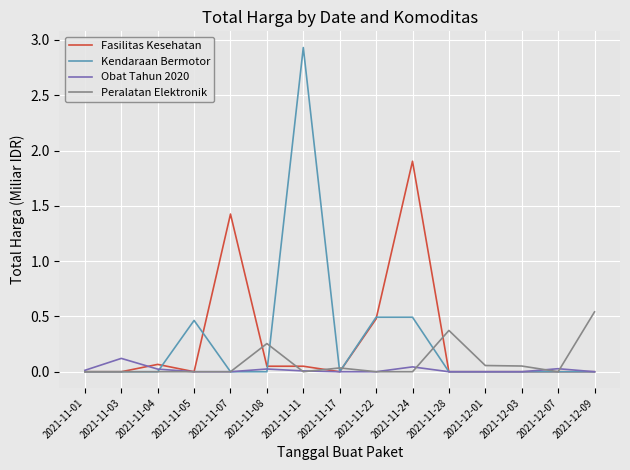

True or false: Peralatan Elektronik has a value of 0.1 at 2021-12-01.

True